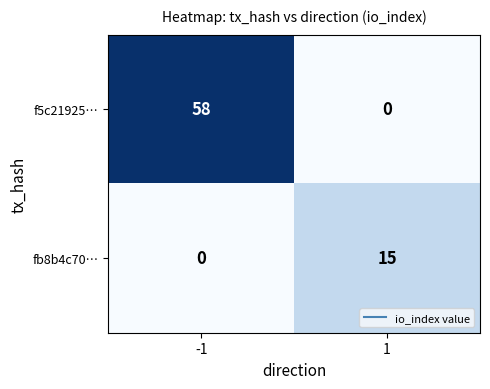

Reading right to left, transcribe all the data shown in this chart.

f5c21925…: 1=0	-1=58
fb8b4c70…: 1=15	-1=0